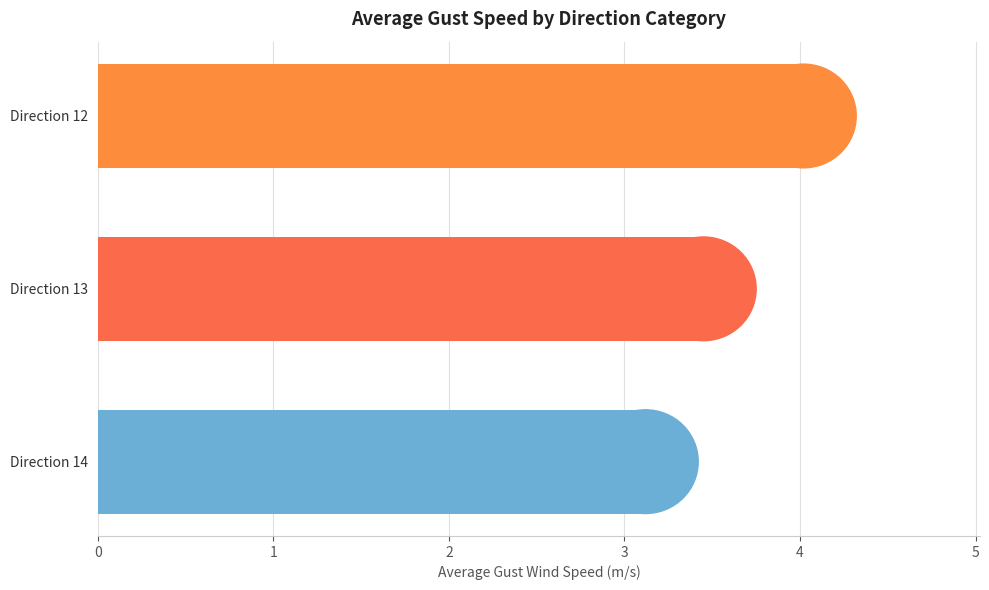

Approximately how many times larger is the value at Direction 12 compared to Direction 14?

1.3